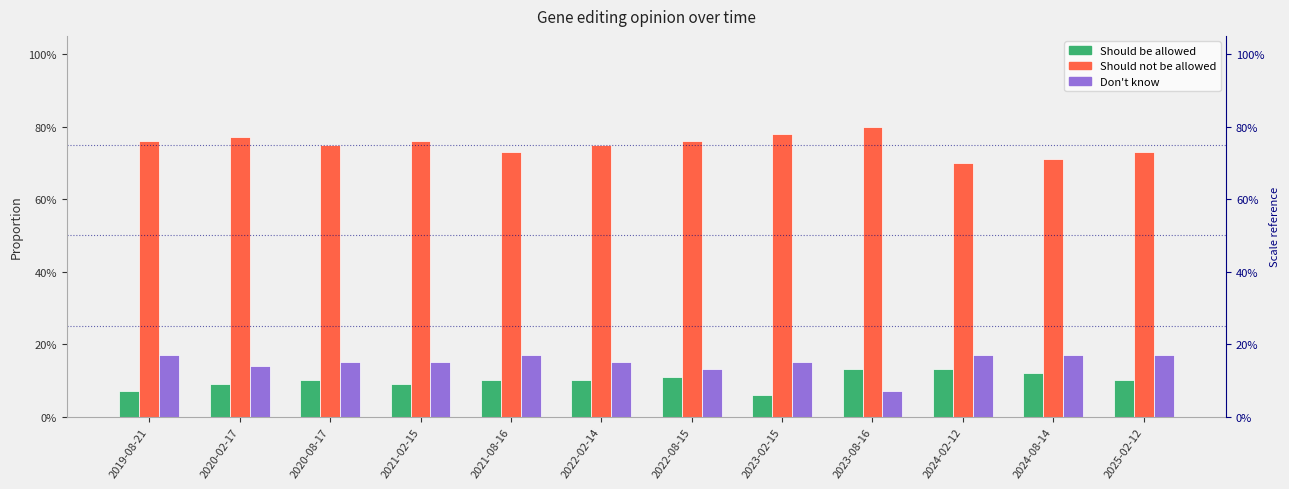

At which label does Should be allowed reach its minimum?

2023-02-15